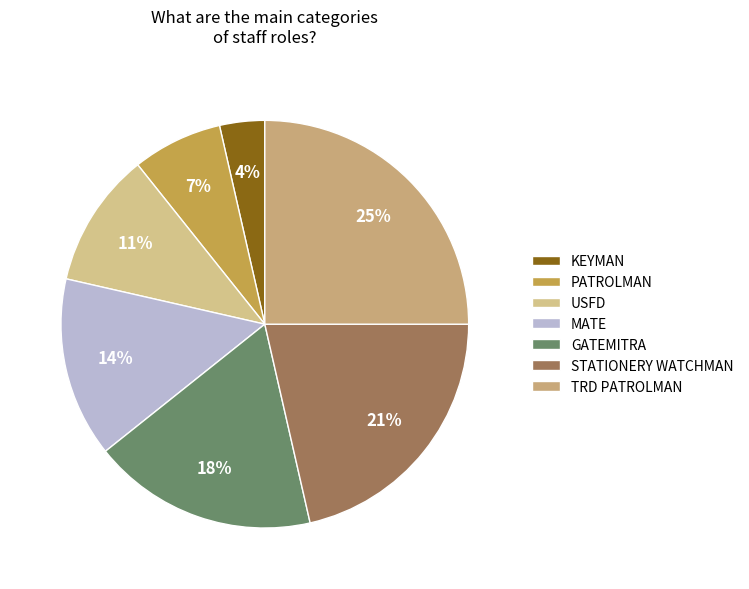

Count the number of slices in the pie.

7